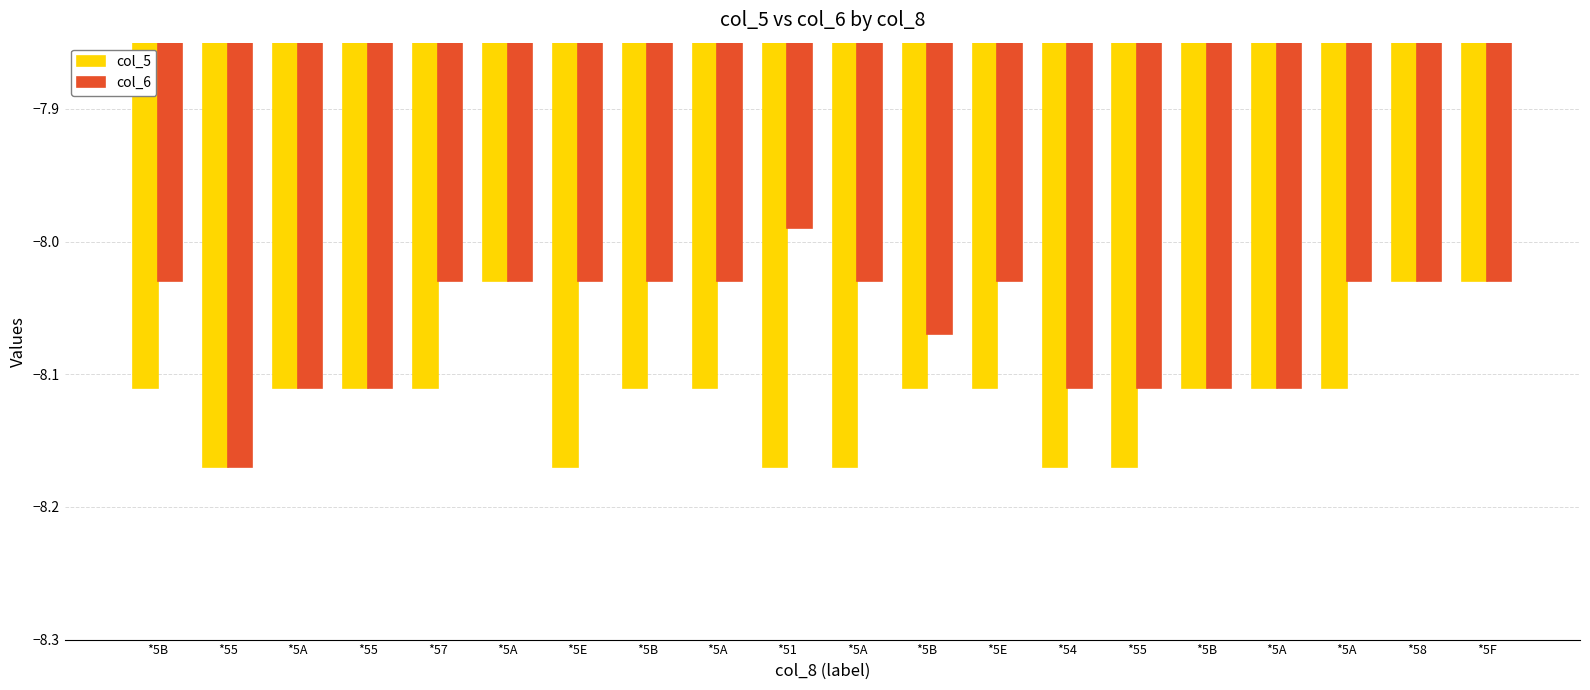

How many bars are there in total?

40